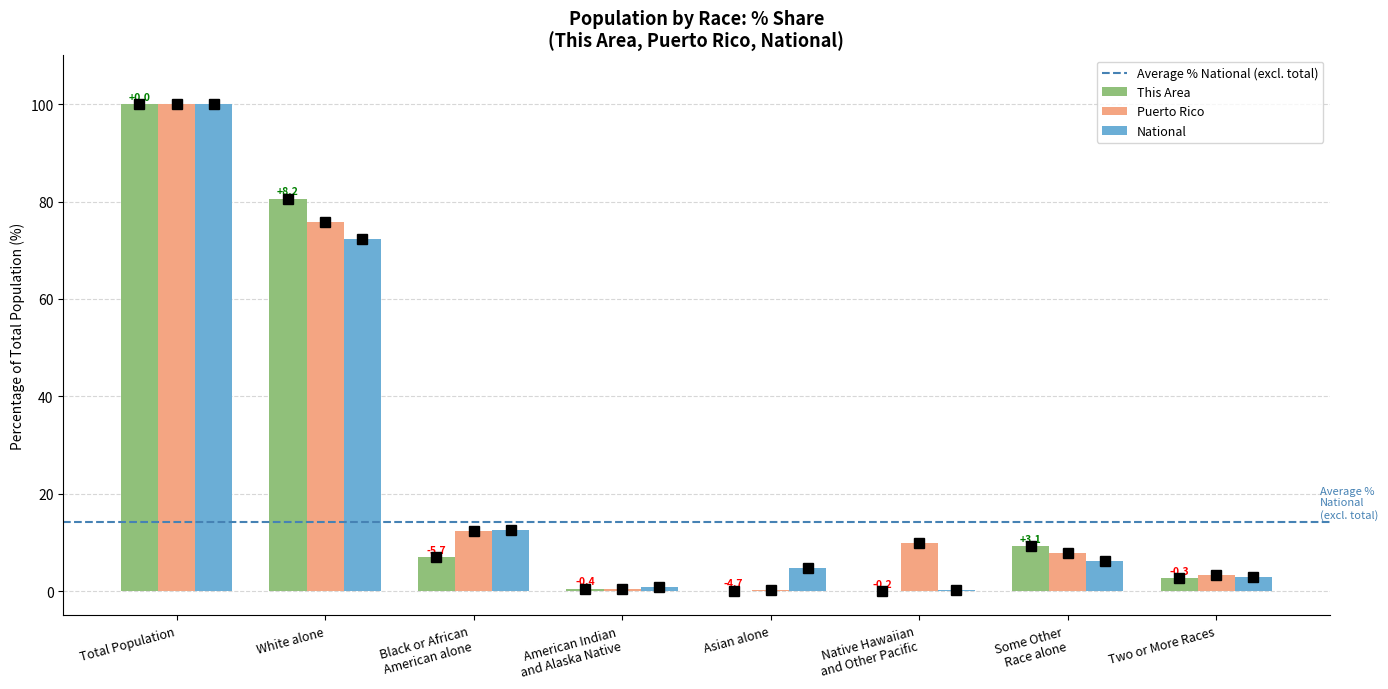

At which category is the sum across all series the highest?

Total Population